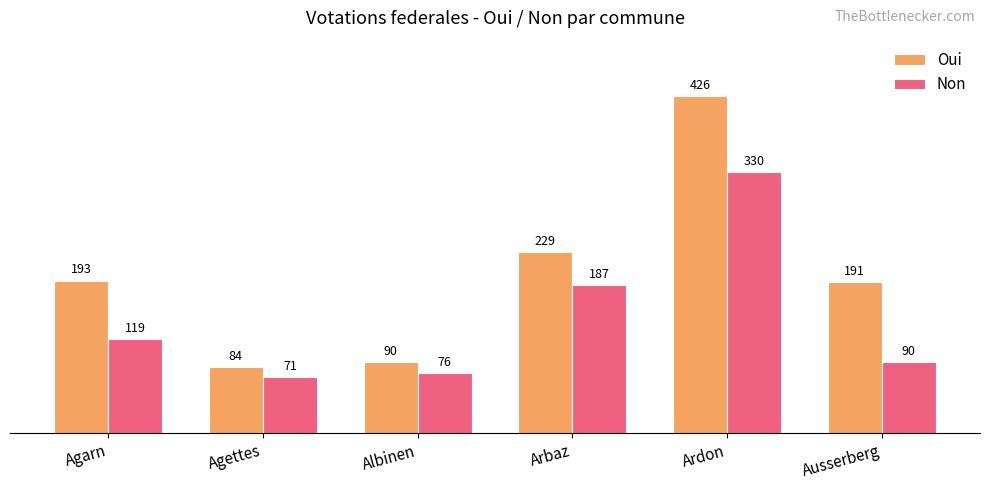

At which category is the sum across all series the highest?

Ardon